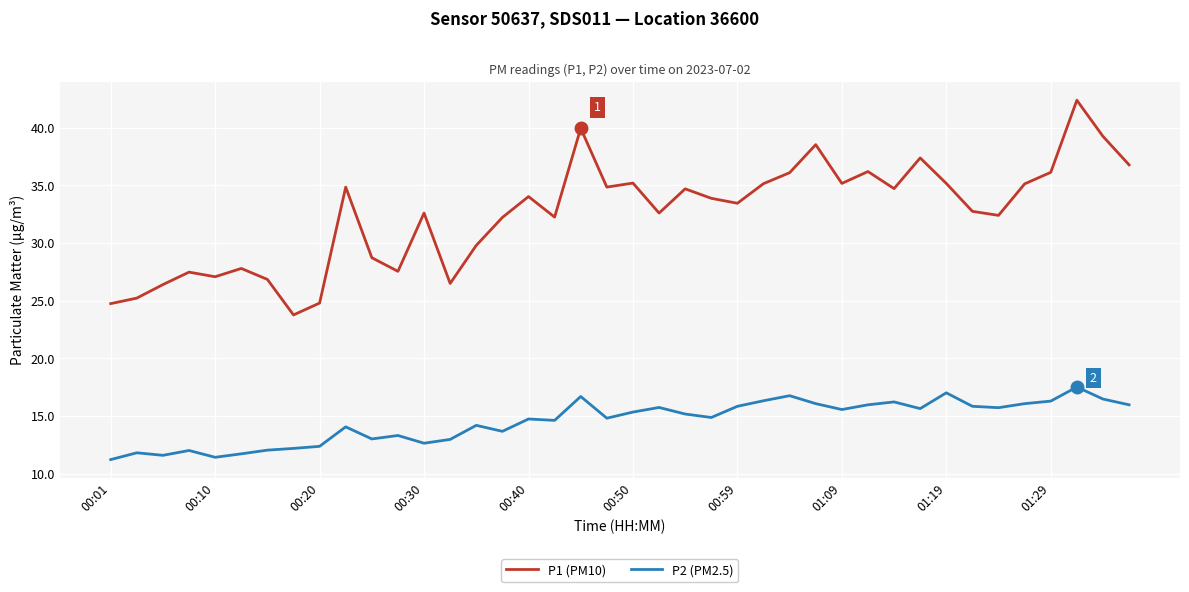

Which series has the largest range (max minus min)?

P1 (PM10)